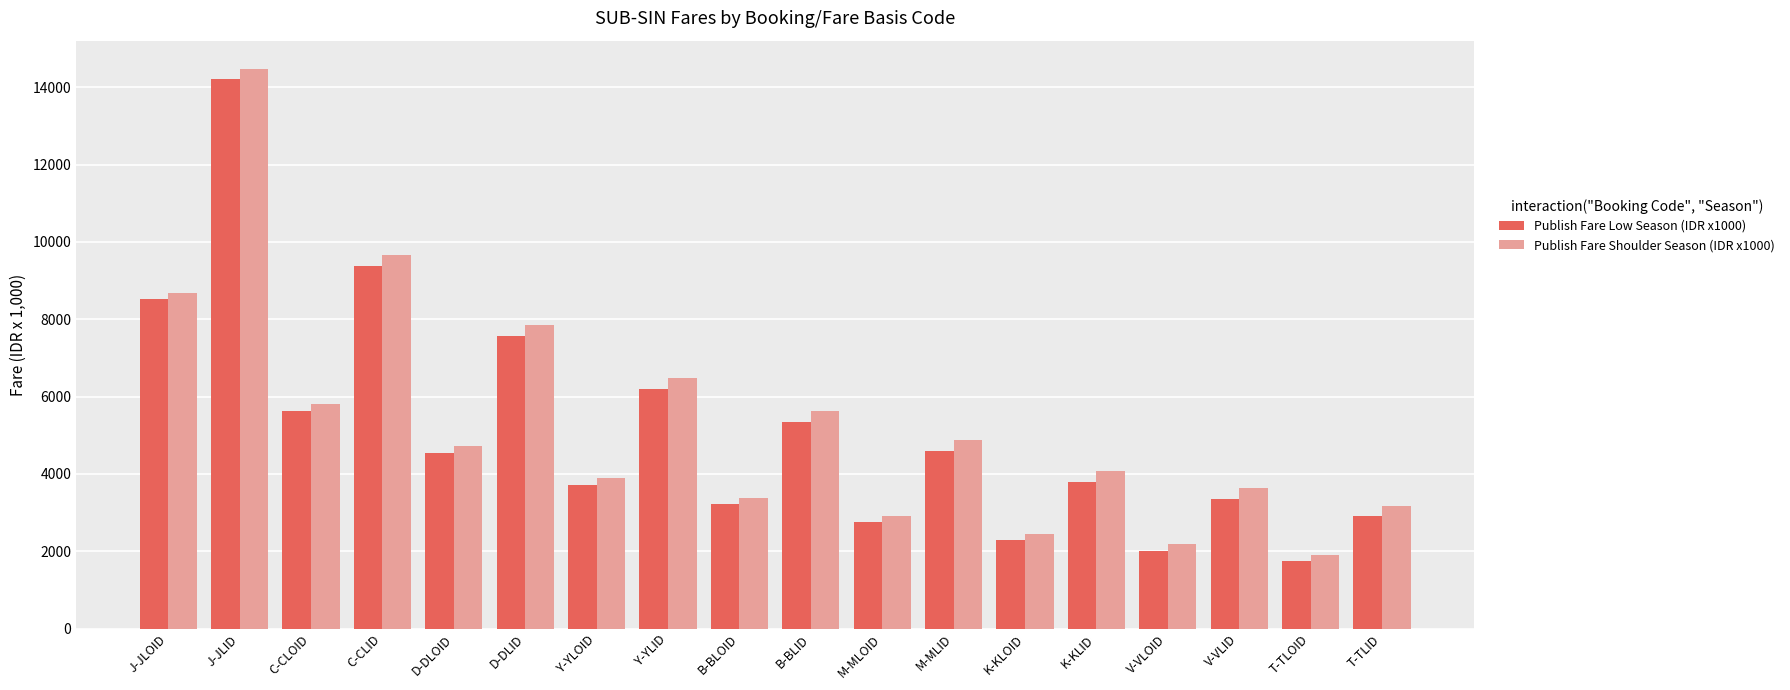

What is the label of the 18th bar from the left?

T-TLID